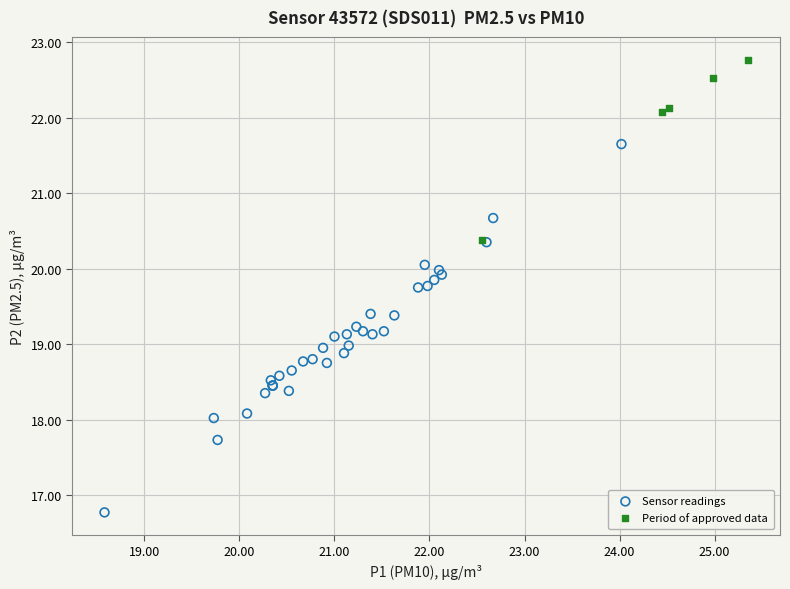

Which series contains the lowest Y value?

Sensor readings